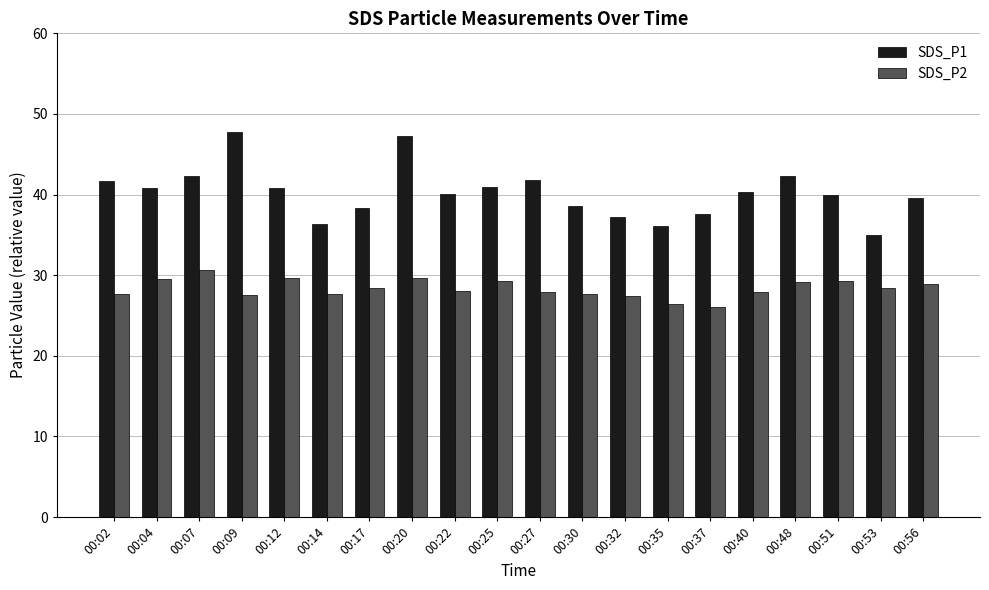

The value of SDS_P1 at 00:30 is 38.6. True or false?

True